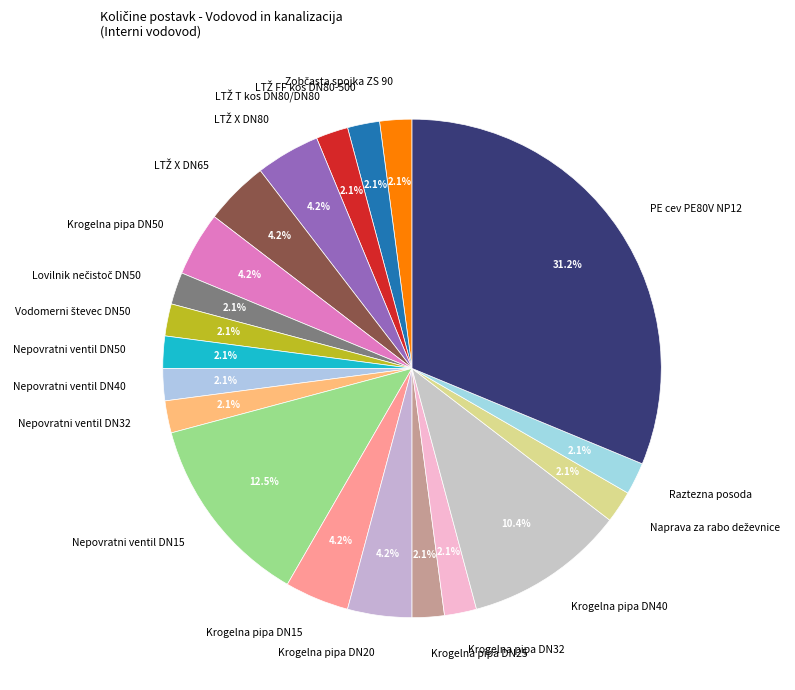

Approximately how many times larger is the value at Krogelna pipa DN20 compared to Nepovratni ventil DN40?

2.0